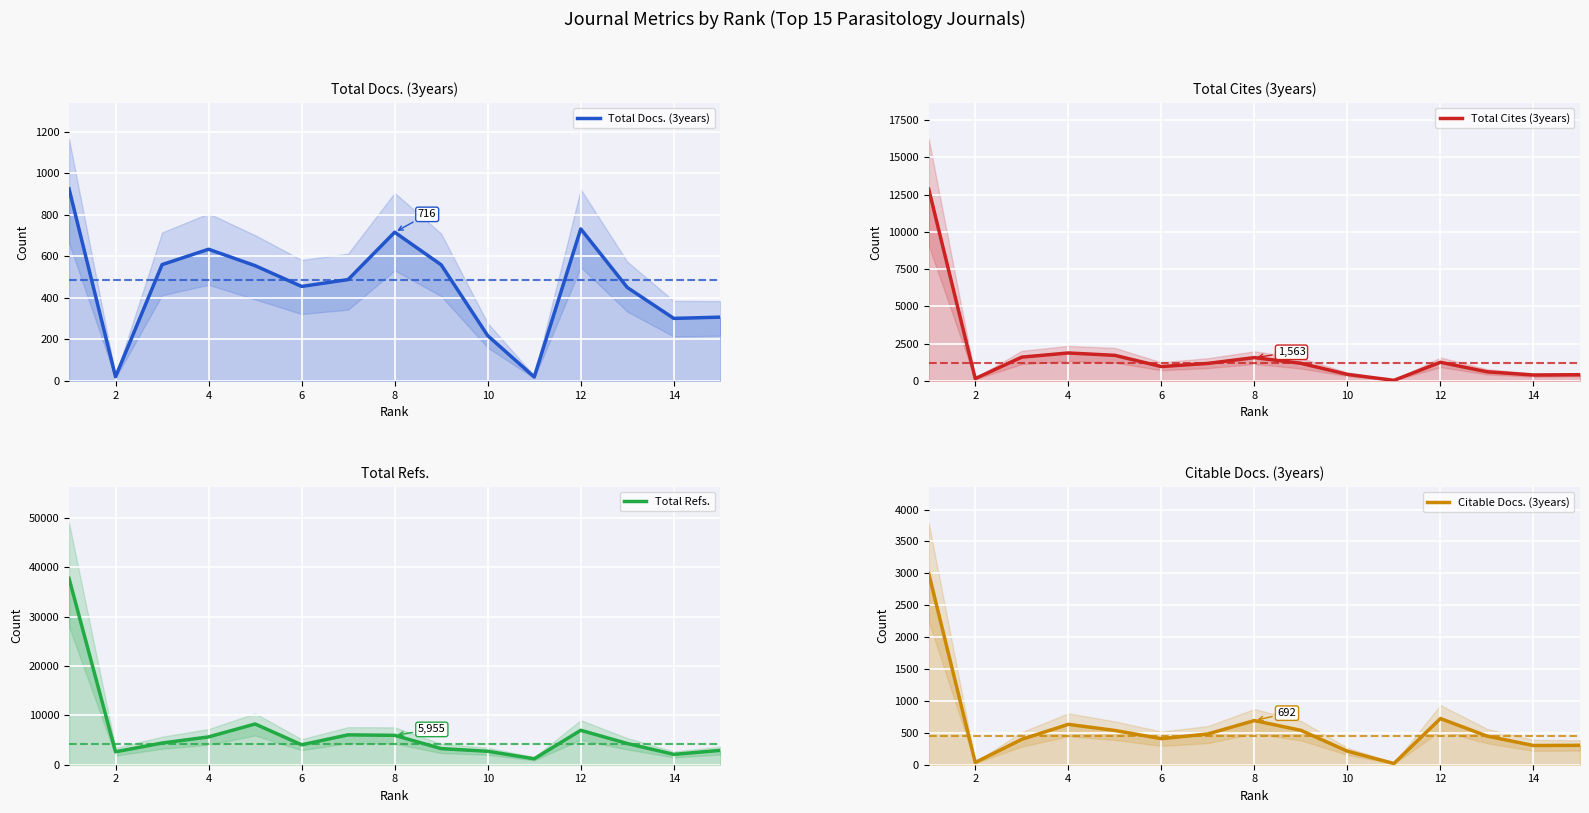

How many data points in Citable Docs. (3years) are above 449?

7